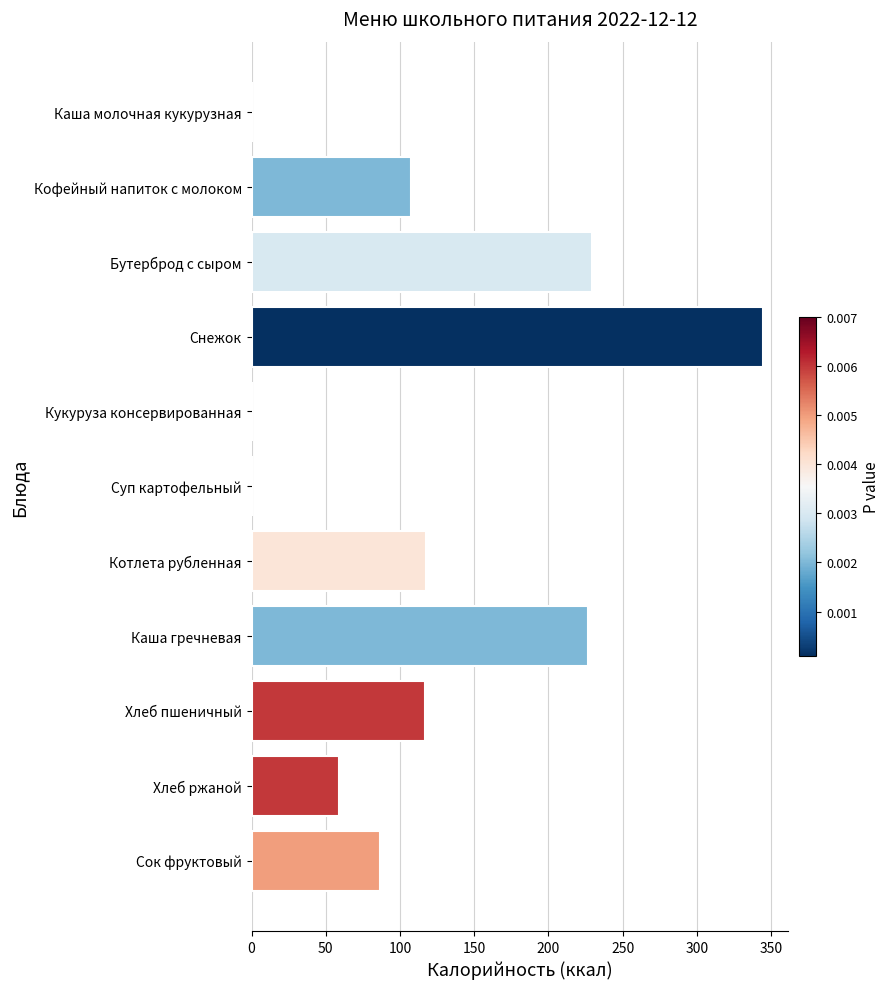

What is the change in value from Кофейный напиток с молоком to Хлеб ржаной?

-48.9